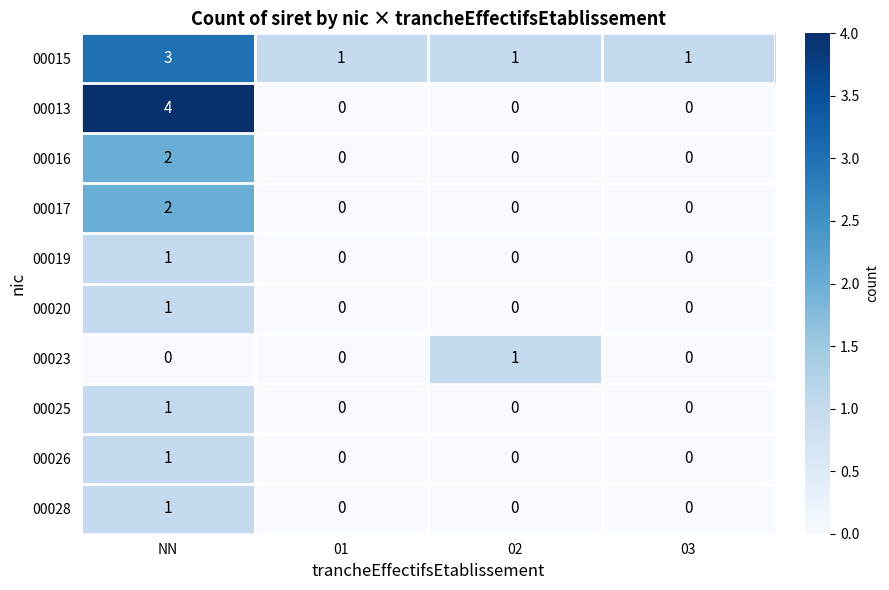

At which category is the sum across all series the highest?

NN